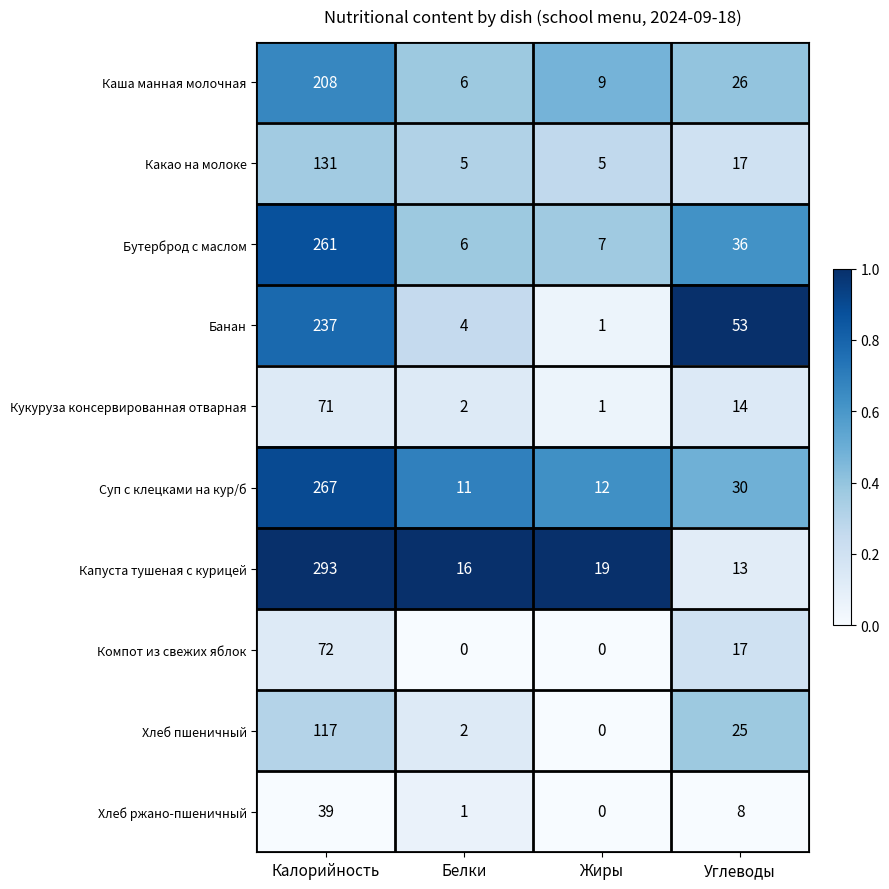

At which category is the sum across all series the highest?

Калорийность